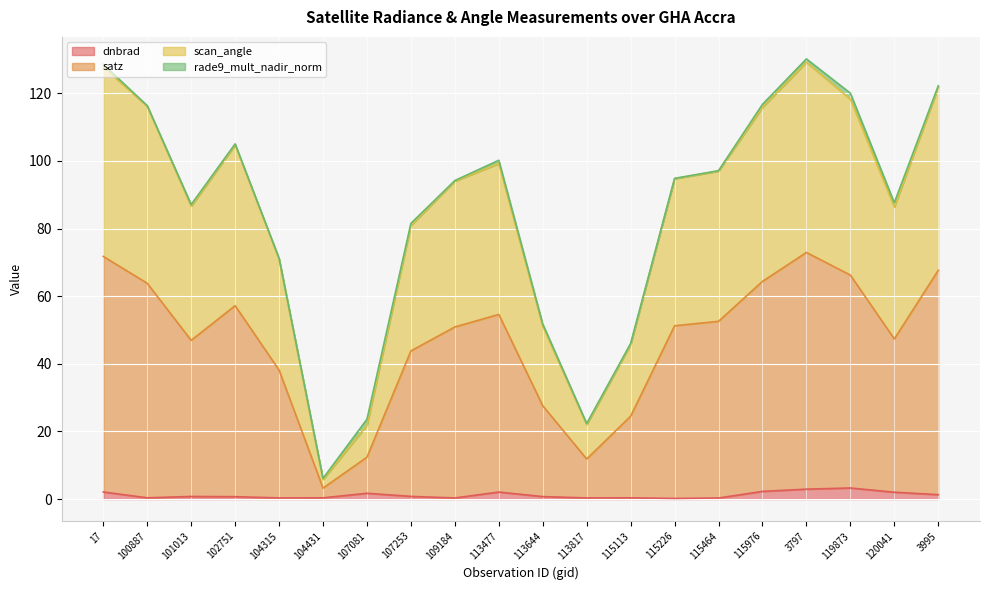

At which category does scan_angle reach its first local peak?

102751